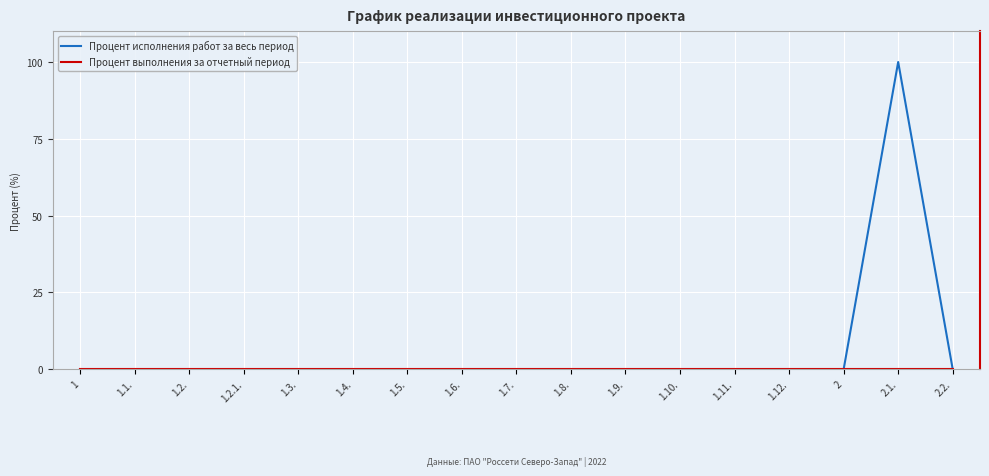

Which series has the largest range (max minus min)?

Процент исполнения работ за весь период